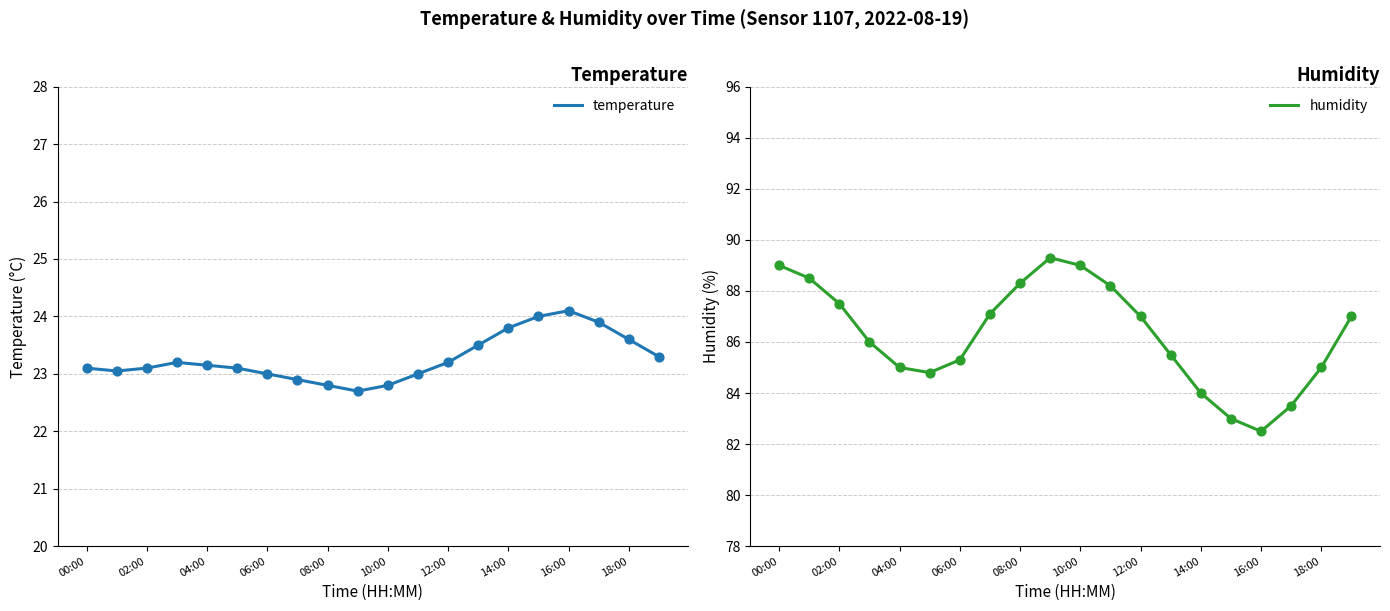

At which category is the sum across all series the highest?

00:00